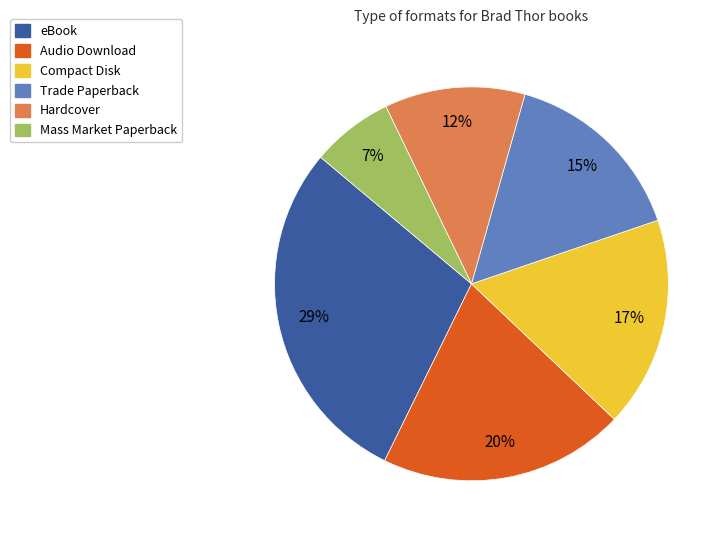

To the nearest percent, what is the combined percentage of eBook and Audio Download?

49%